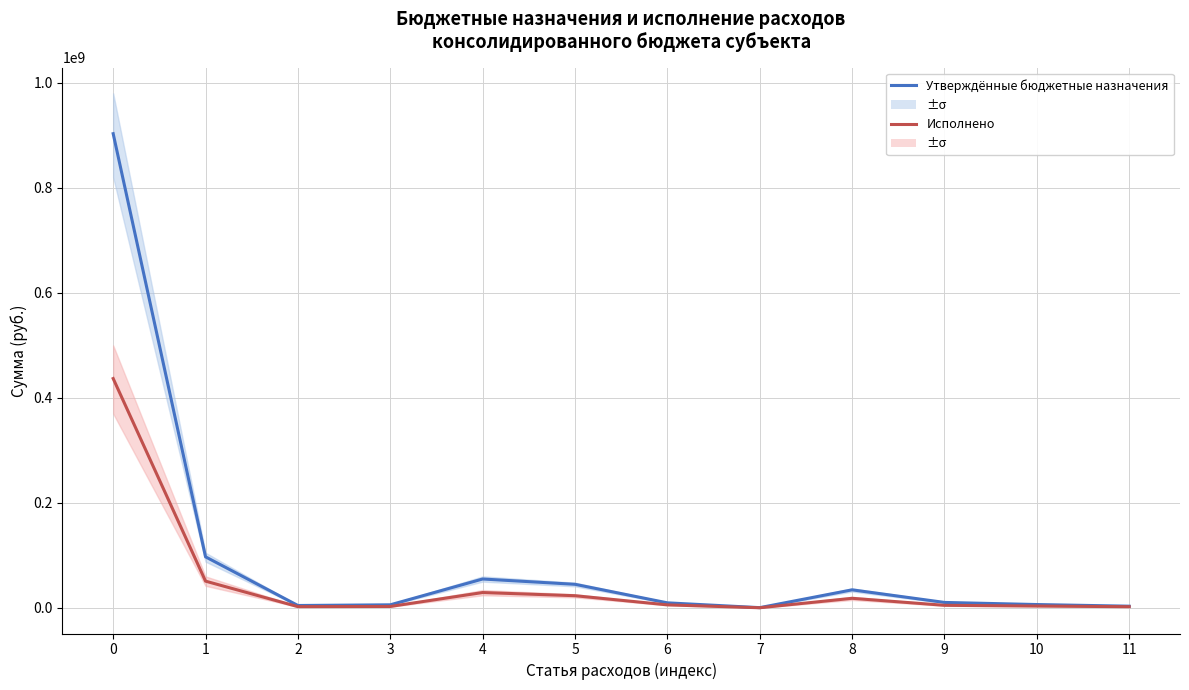

At which label is Исполнено closest to 218526539?

1